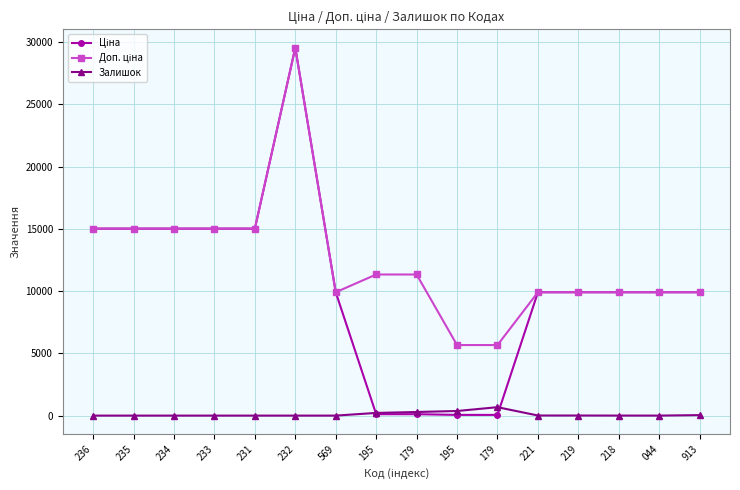

At how many categories does at least one series exceed 16379?

1